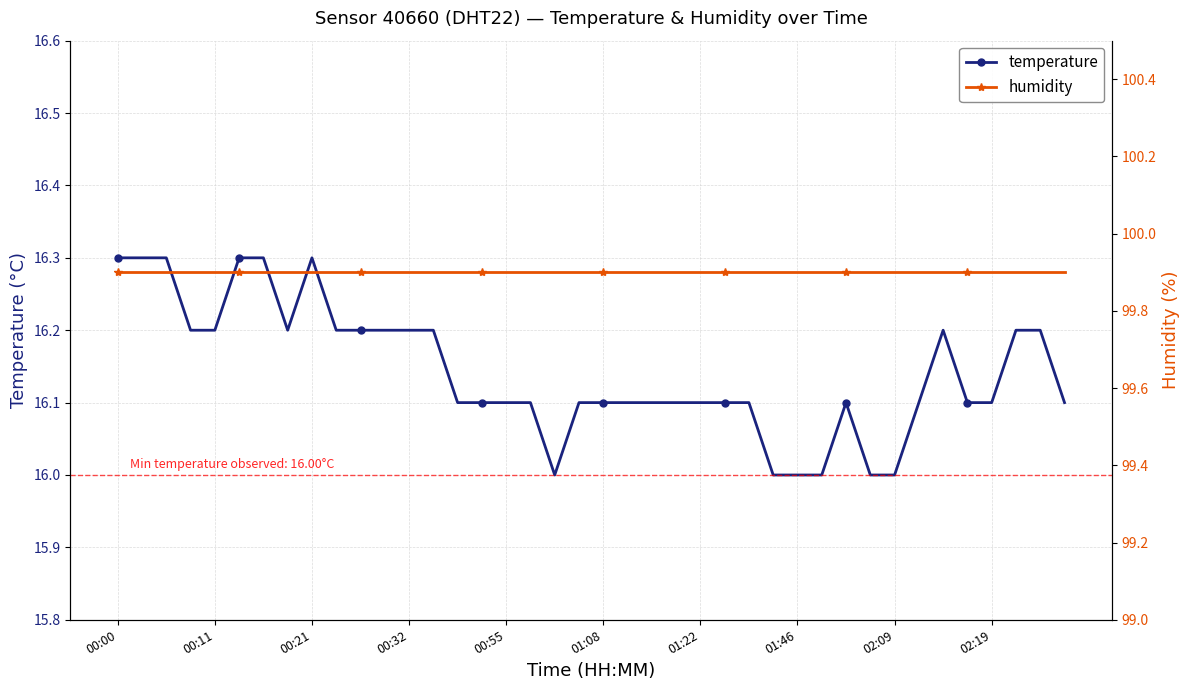

Which has a higher value, 29 or 25?

25